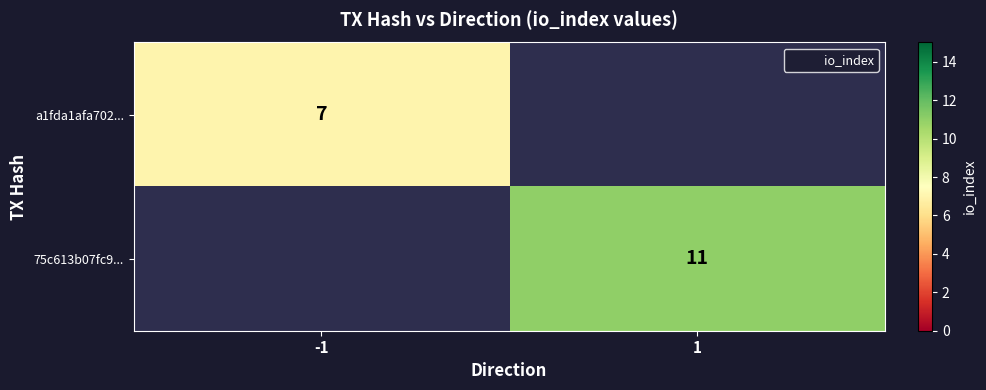

List the labels in order of a1fda1afa702... value, largest first.

-1, 1